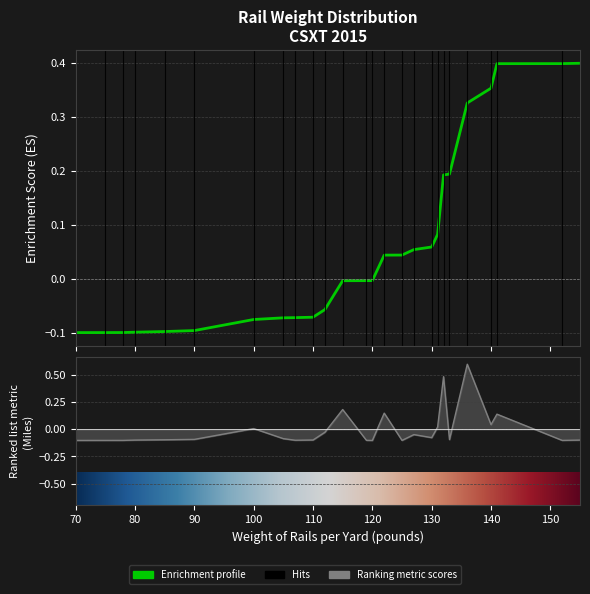

At which category does the chart reach its peak across all series?

136